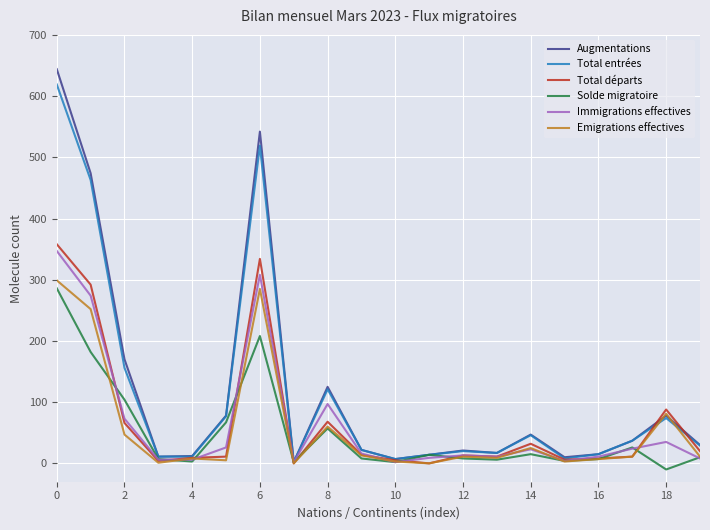

What is the highest value of the Immigrations effectives series?

347